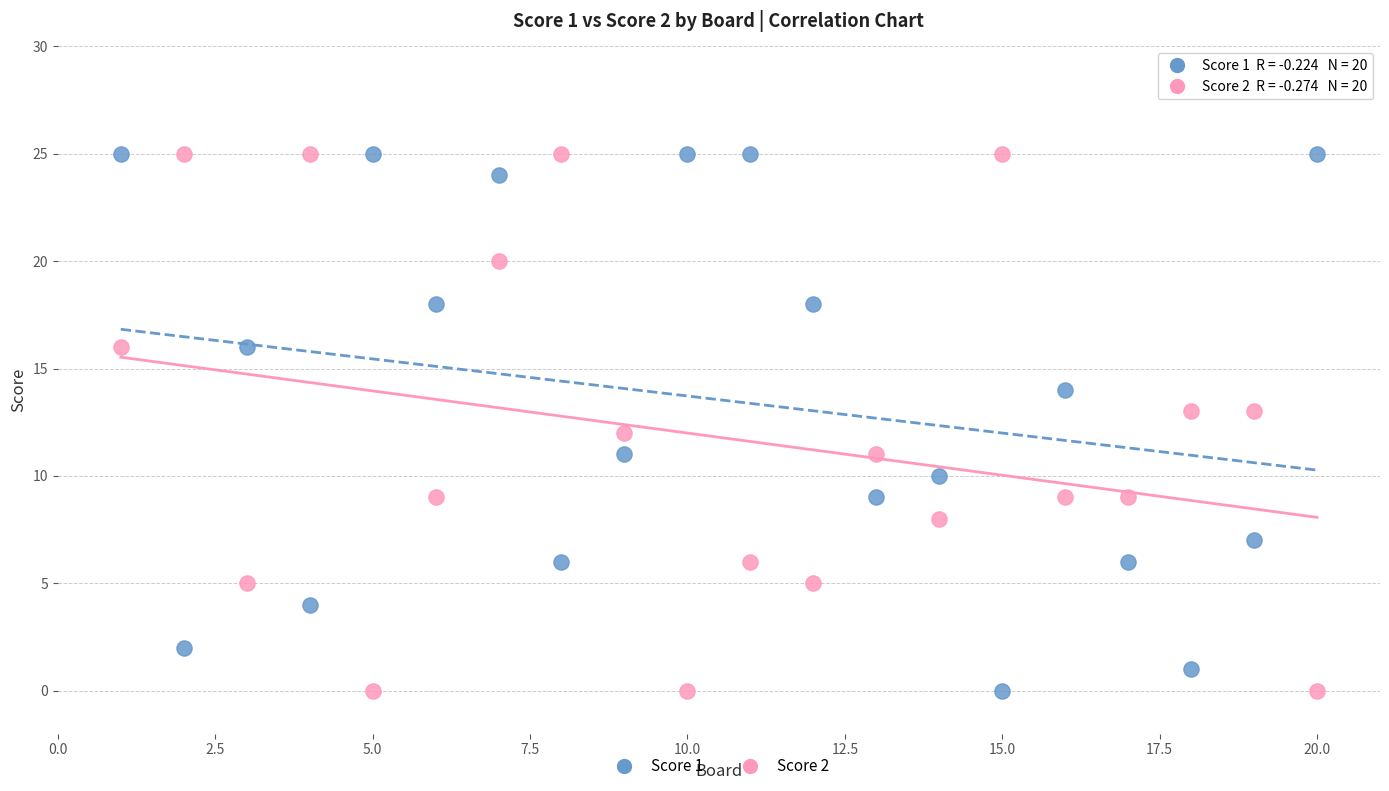

What is the X range (max minus min) for the scatter plot?

19